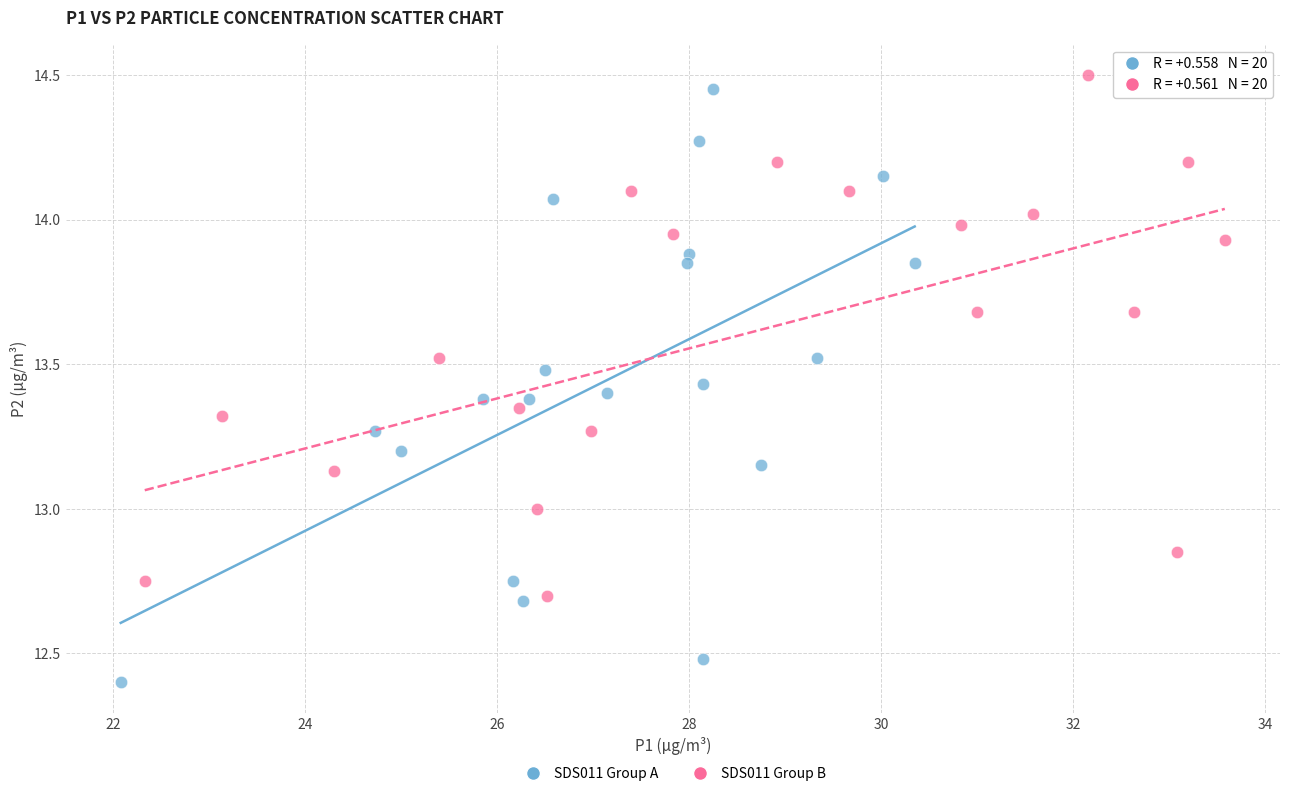

Which series has the largest Y range (max minus min)?

SDS011 Group A